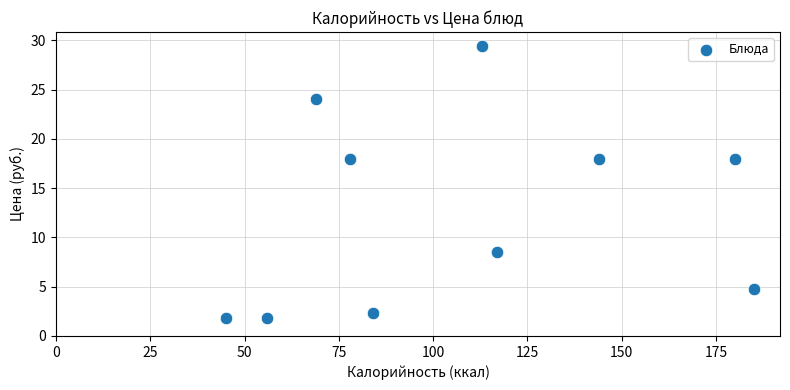

What is the average Y value?

12.7